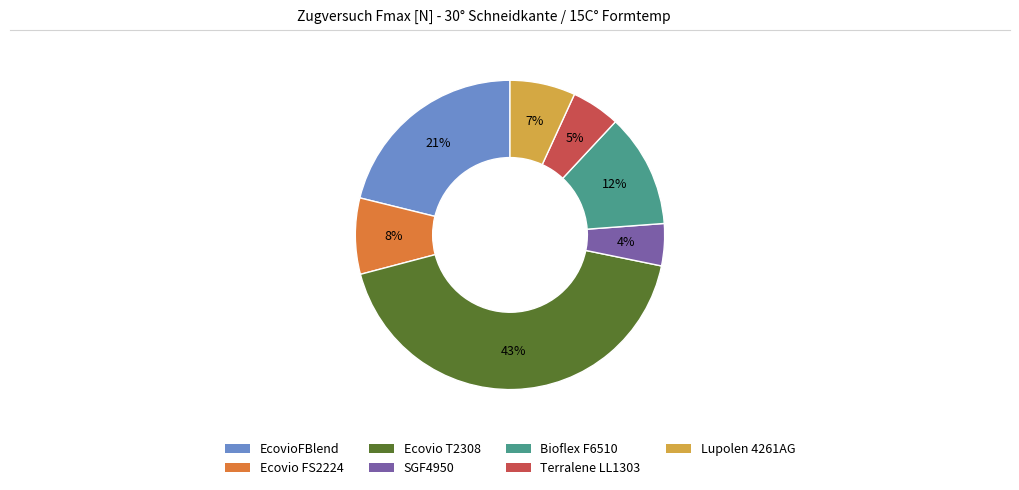

To the nearest percent, what portion does Ecovio T2308 represent?

43%